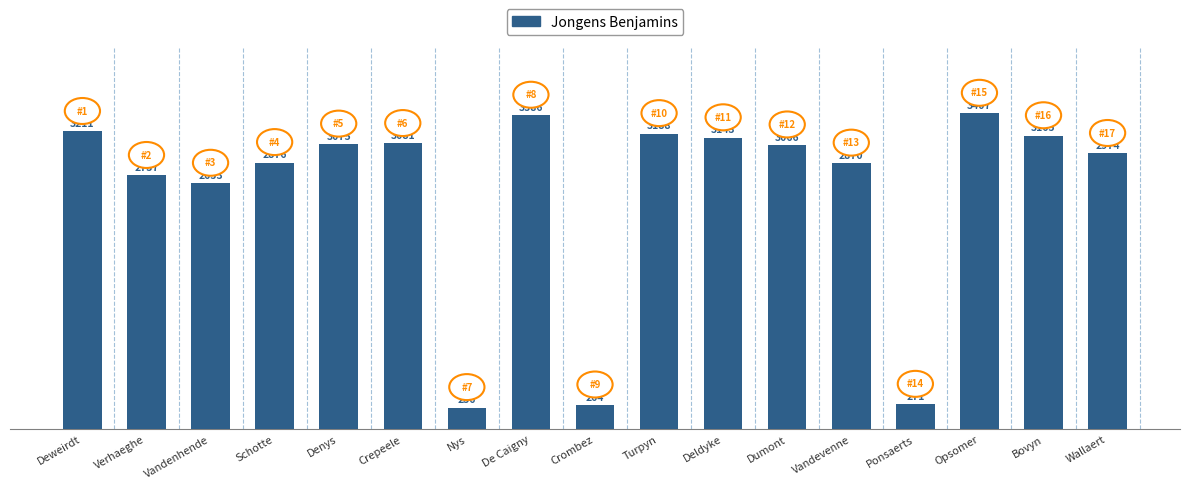

What is the sum of the values at Opsomer and De Caigny?

6793